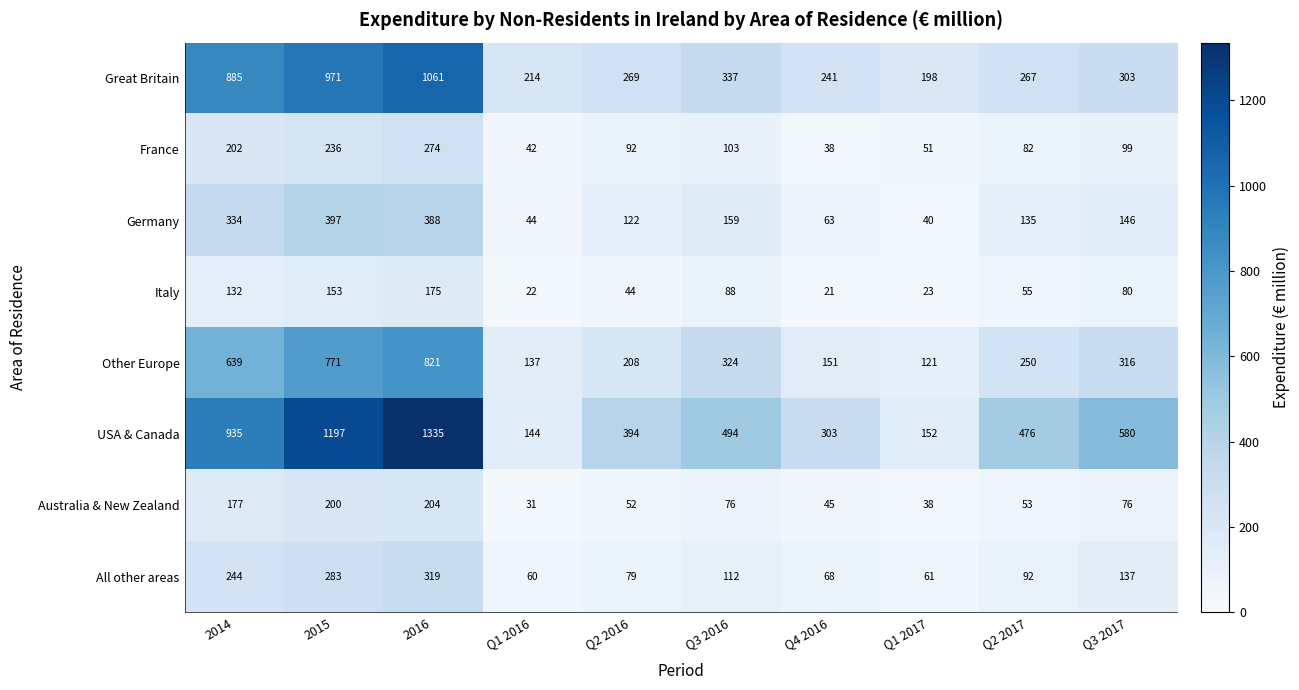

Which series has the largest range (max minus min)?

USA & Canada